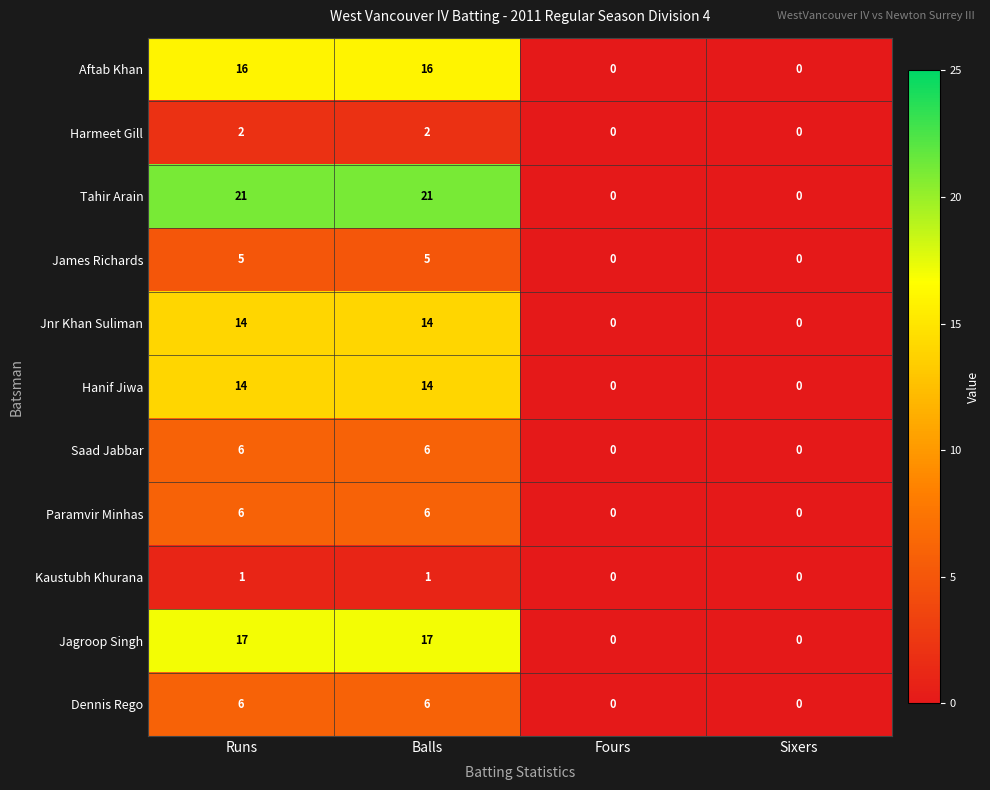

What is the total value across all series at Balls?

108